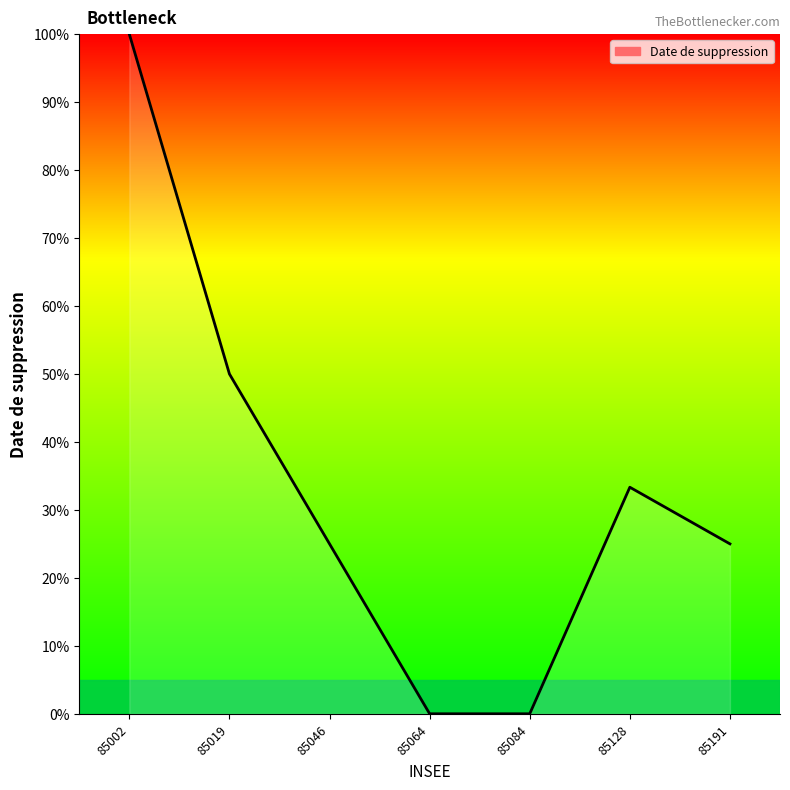

Which has a higher value, 85191 or 85064?

85191